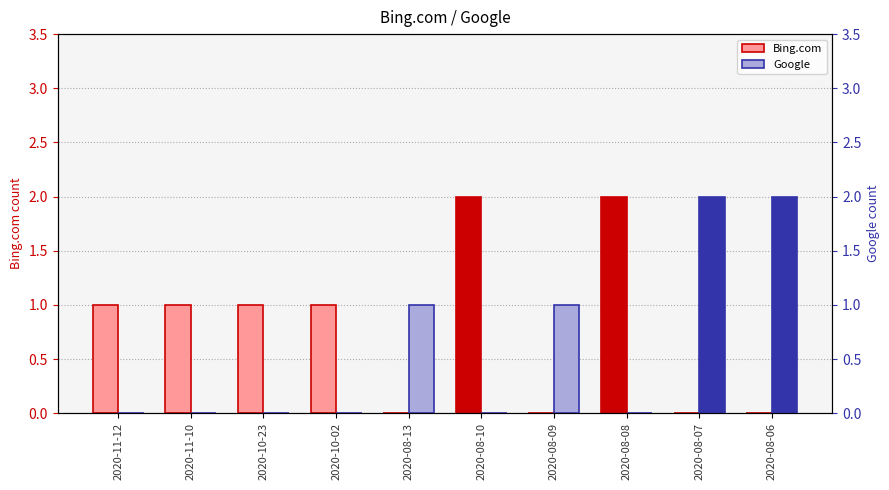

Count the Google values in the range 0 to 1.

8